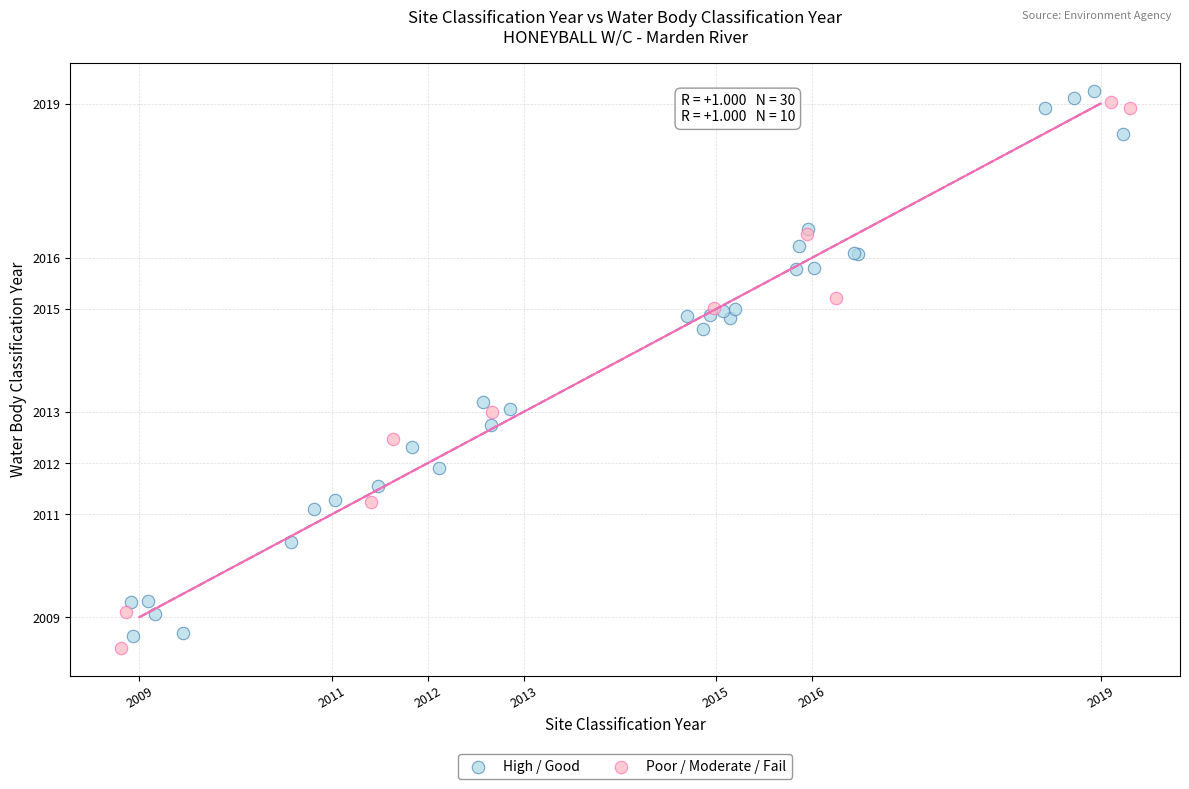

Which series reaches the maximum Y coordinate?

High / Good